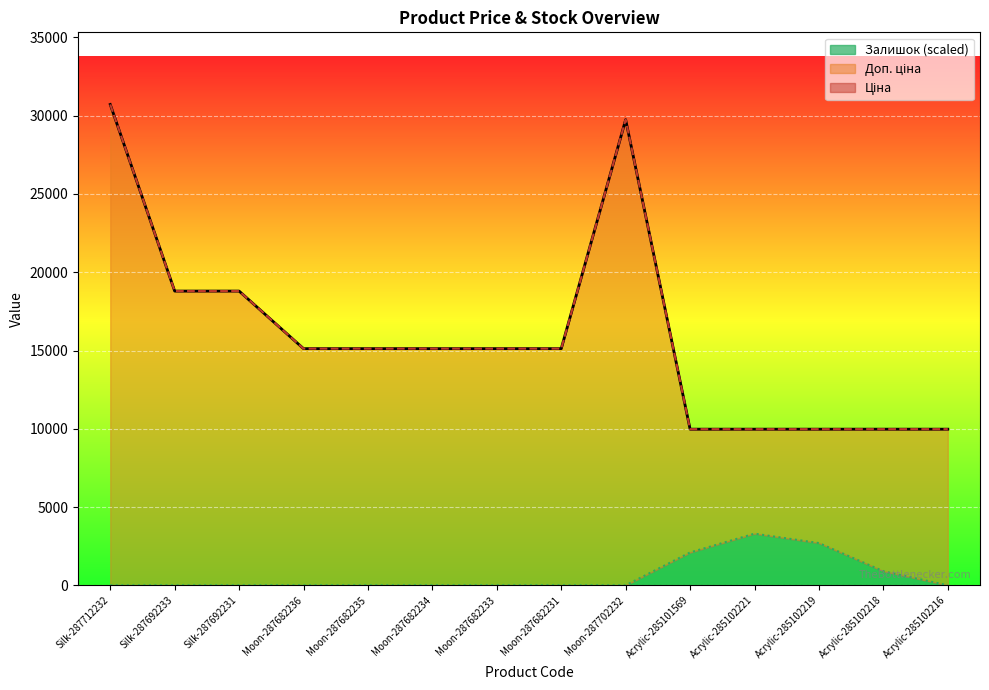

What are all the series names shown in the legend?

Ціна, Доп. ціна, Залишок